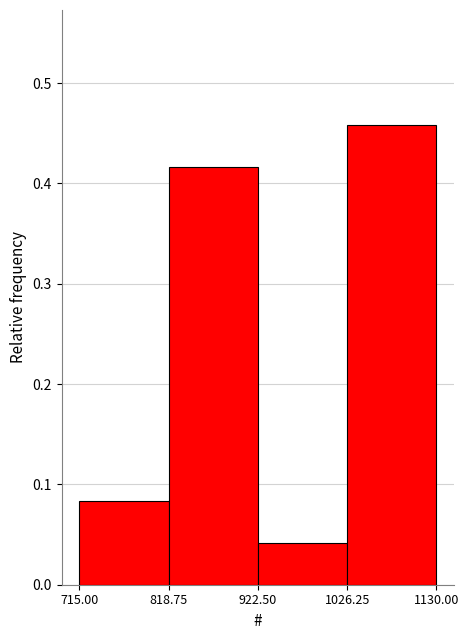

Reading left to right, list every bar in this chart as the range it spans on the x-axis followed by its height. The values are not printed on the chart, so give them approximately, as read against the axis.

715.00 to 818.75: 0.08
818.75 to 922.50: 0.42
922.50 to 1026.25: 0.04
1026.25 to 1130.00: 0.46